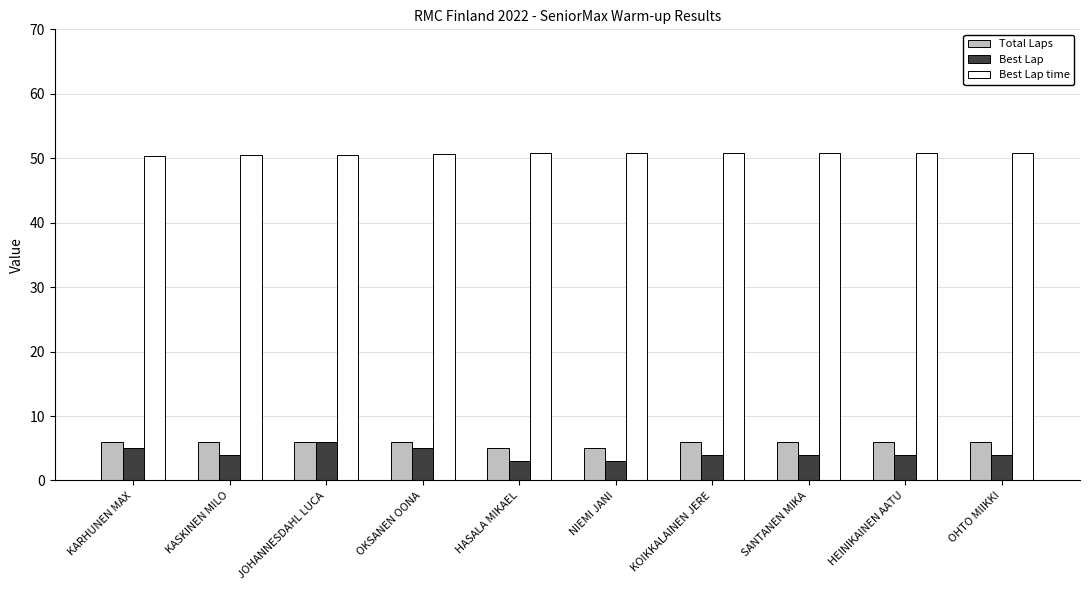

Which series has the largest total across all categories?

Best Lap time